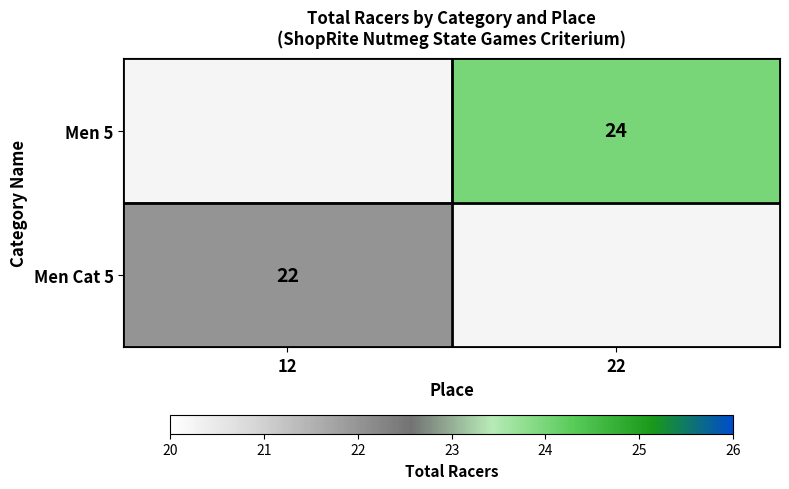

The Men Cat 5 series shows 6.0 at 12. True or false?

False